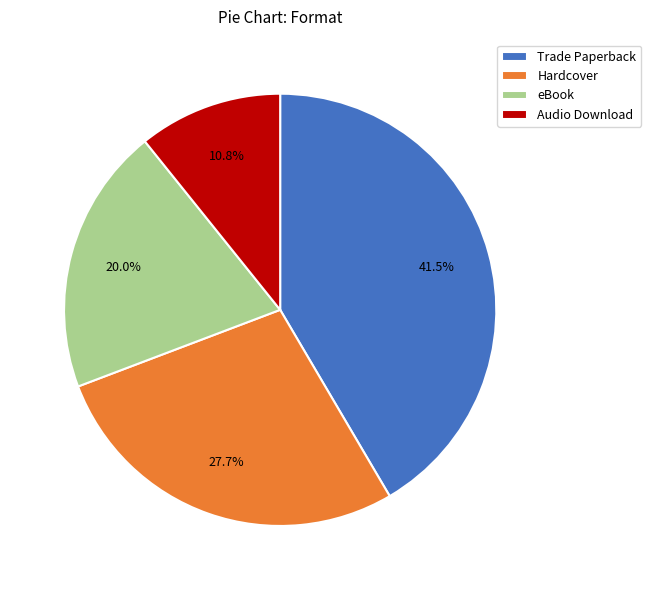

Does Hardcover account for over 50% of the chart?

No